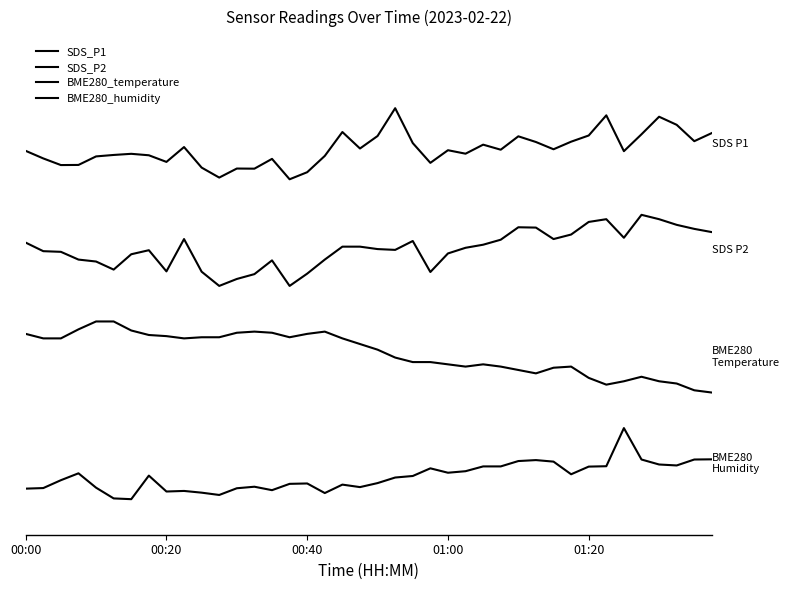

True or false: BME280_humidity has more than 0 points higher than both neighbors.

True